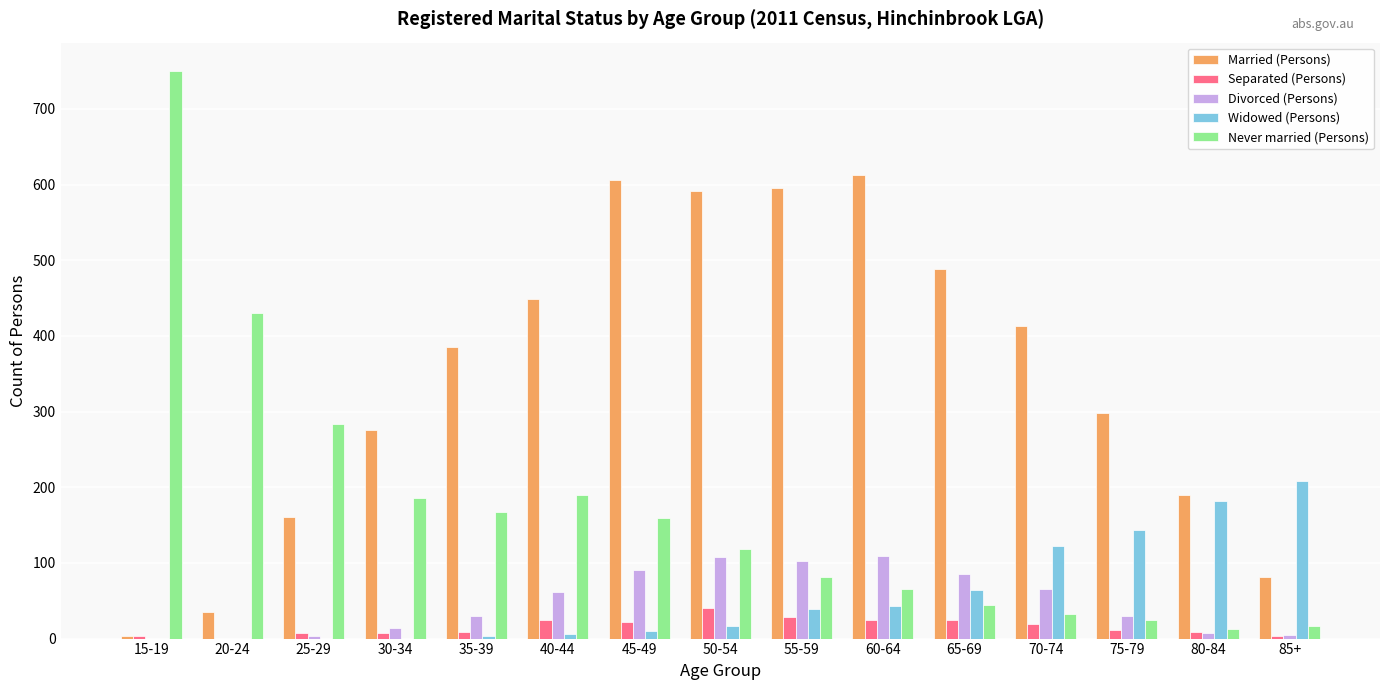

Which series has the largest total across all categories?

Married (Persons)